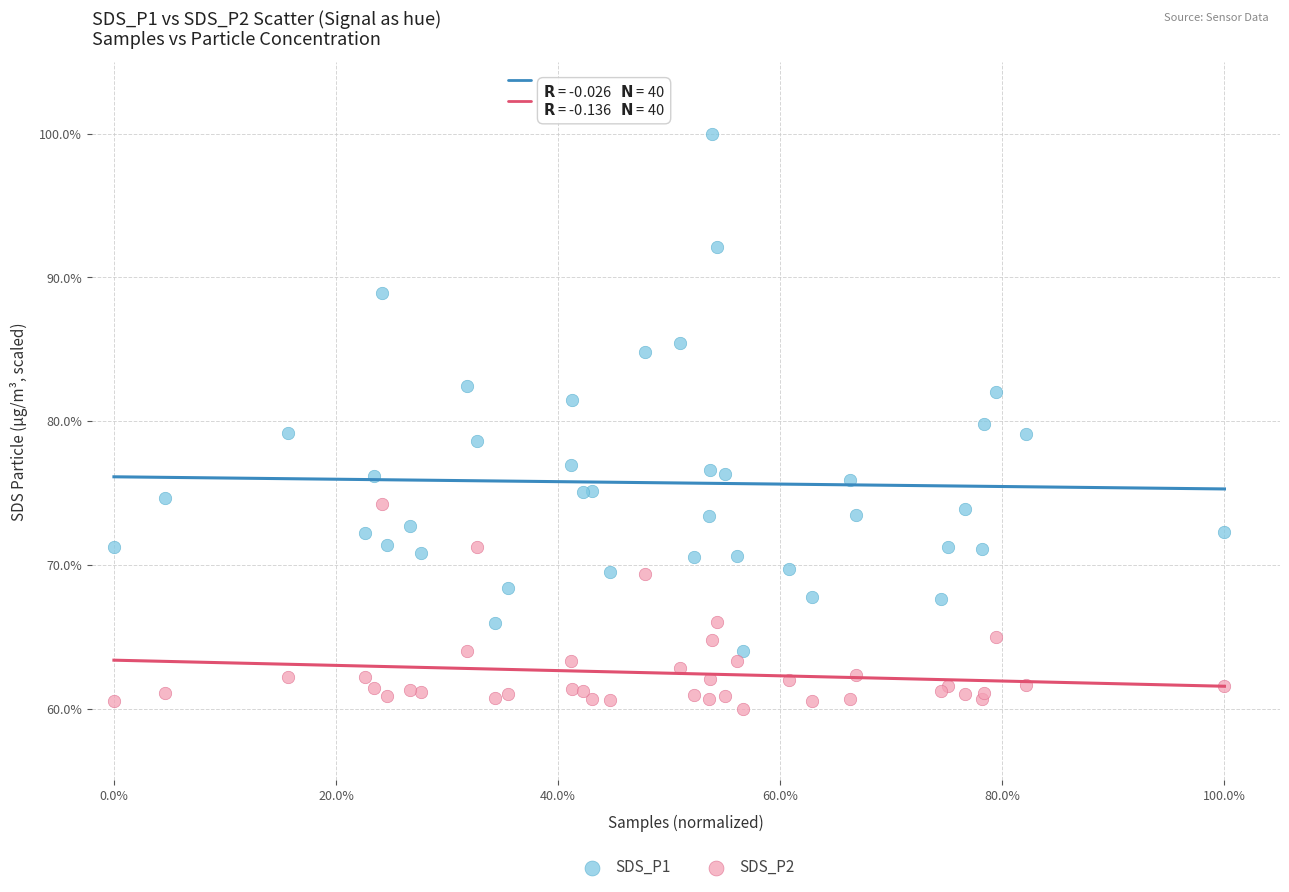

Which series contains the highest Y value?

SDS_P1